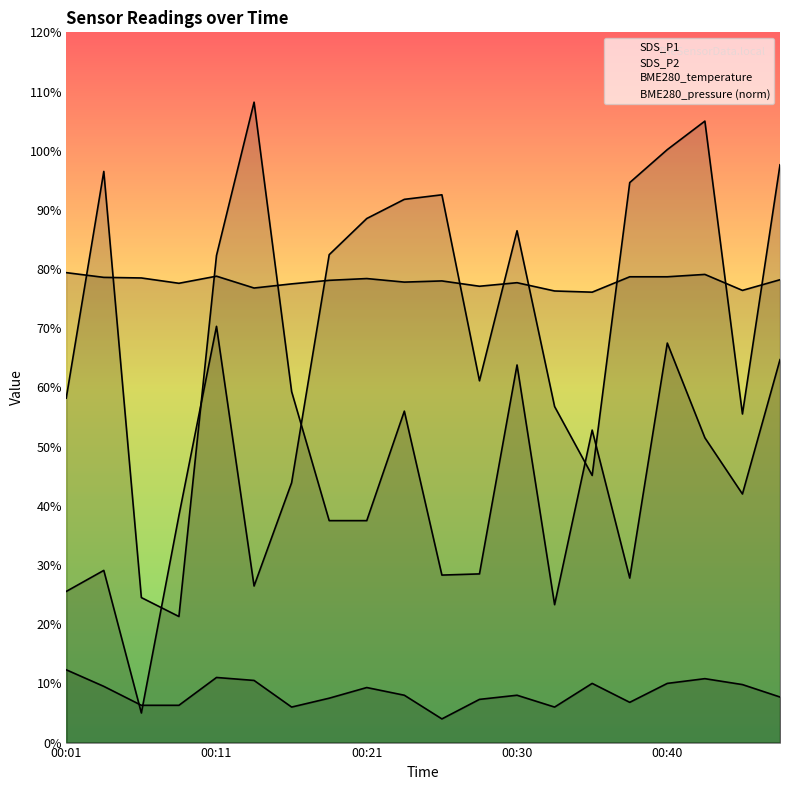

Reading right to left, extract all data points from this chart.

SDS_P1: 6.5	4.2	5.2	6.8	2.8	5.3	2.3	6.4	2.9	2.8	5.6	3.8	3.8	5.9	10.8	8.2	2.1	2.5	9.7	5.8
SDS_P2: 0.8	1.0	1.1	1.0	0.7	1.0	0.6	0.8	0.7	0.4	0.8	0.9	0.8	0.6	1.1	1.1	0.6	0.6	0.9	1.2
BME280_temperature: 7.8	7.6	7.9	7.9	7.9	7.6	7.6	7.8	7.7	7.8	7.8	7.8	7.8	7.8	7.7	7.9	7.8	7.8	7.9	7.9
BME280_pressure (norm): 9.8	5.6	10.5	10.0	9.5	4.5	5.7	8.6	6.1	9.3	9.2	8.9	8.2	4.4	2.6	7.0	3.8	0.5	2.9	2.6